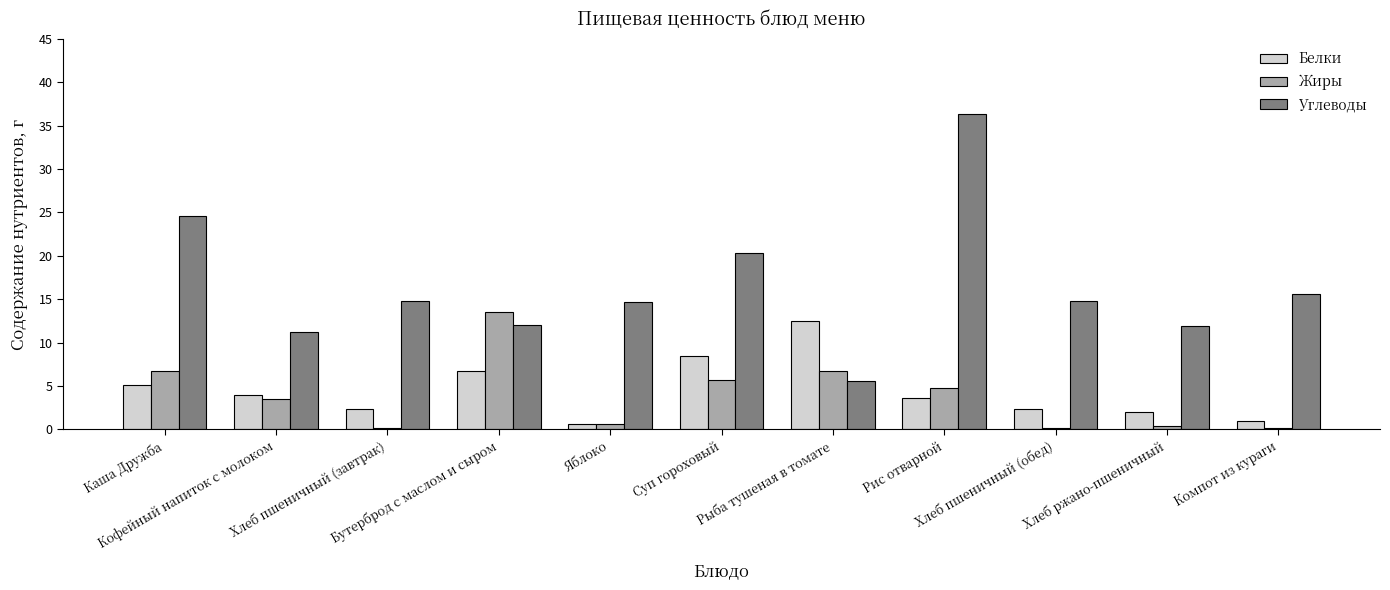

What are all the series names shown in the legend?

Белки, Жиры, Углеводы